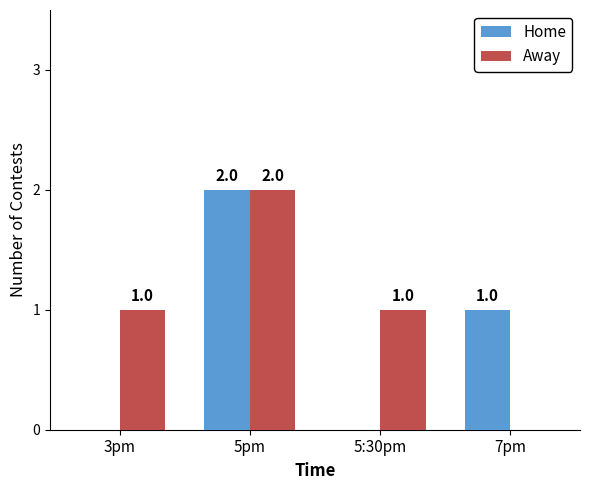

How many values in Away are above zero?

3